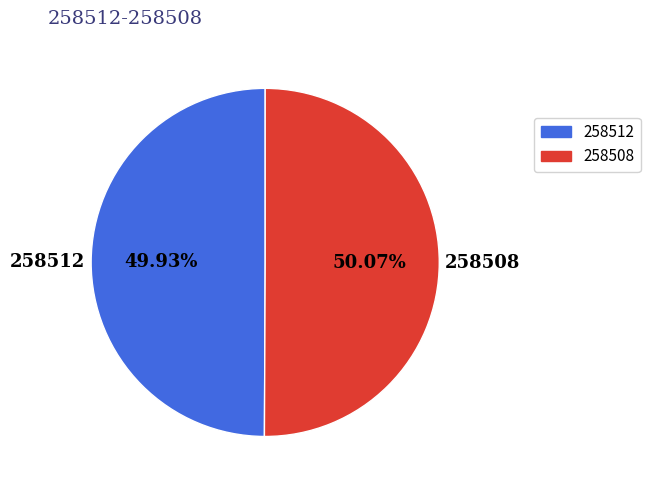

Is it true that 258508 is 89% of the pie?

False